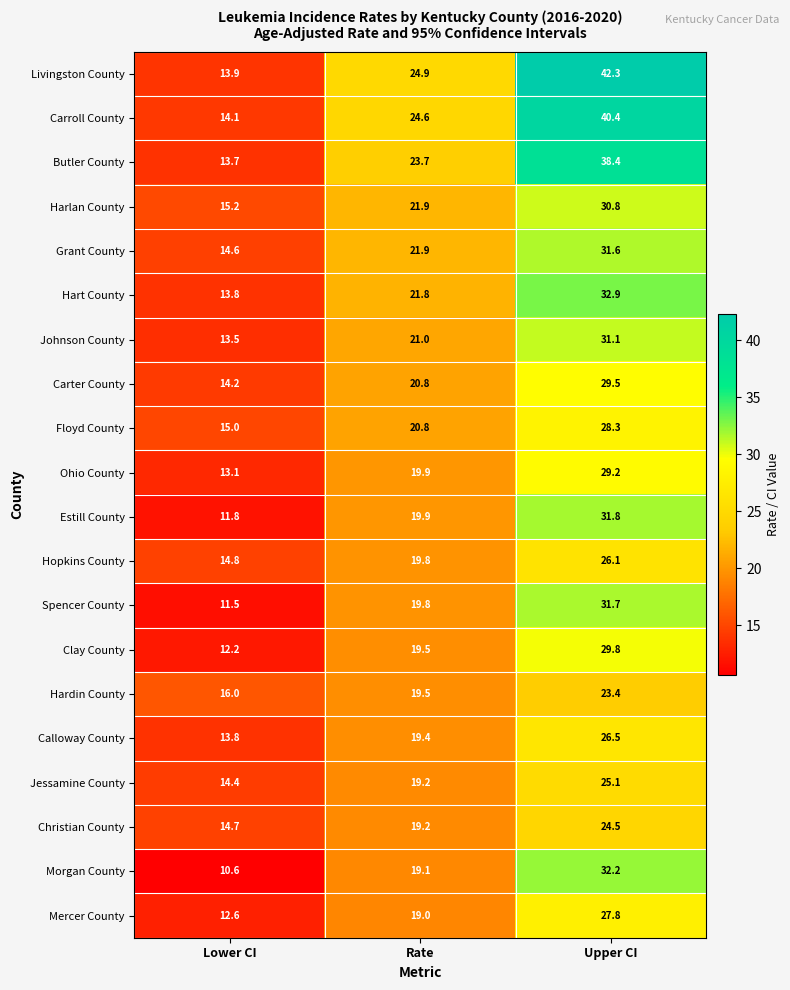

Where is Harlan County nearest to the value 23?

Rate